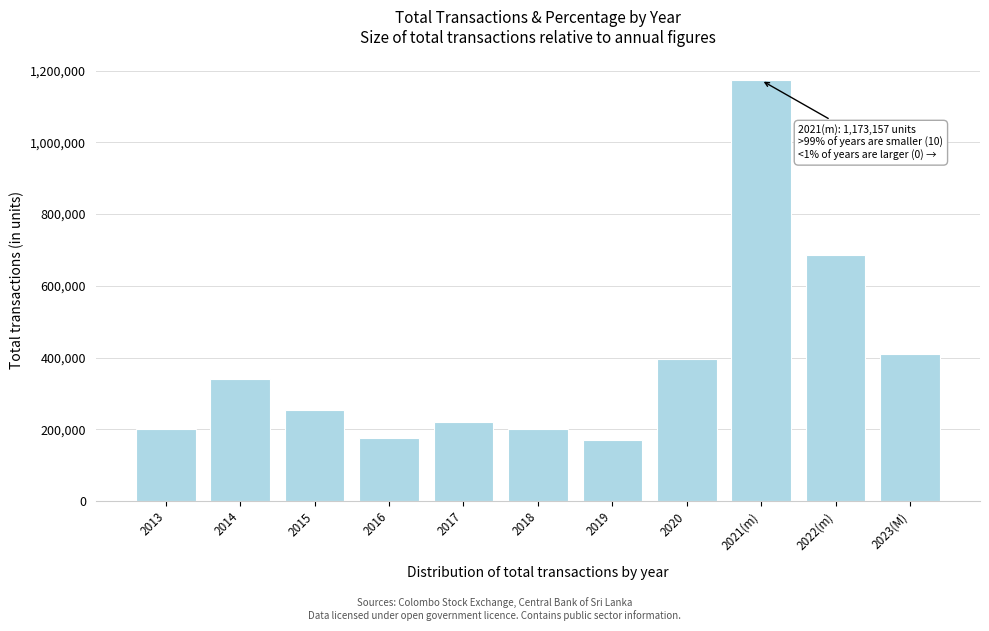

What is the ratio of the value at 2023(M) to the value at 2022(m)?

0.6